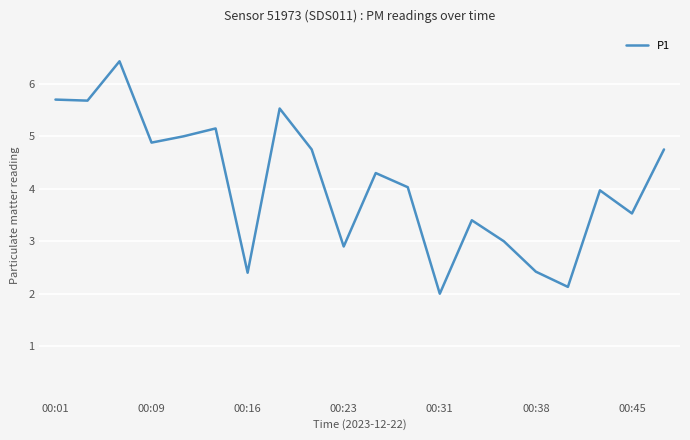

What is the difference between the maximum and minimum values?

4.4